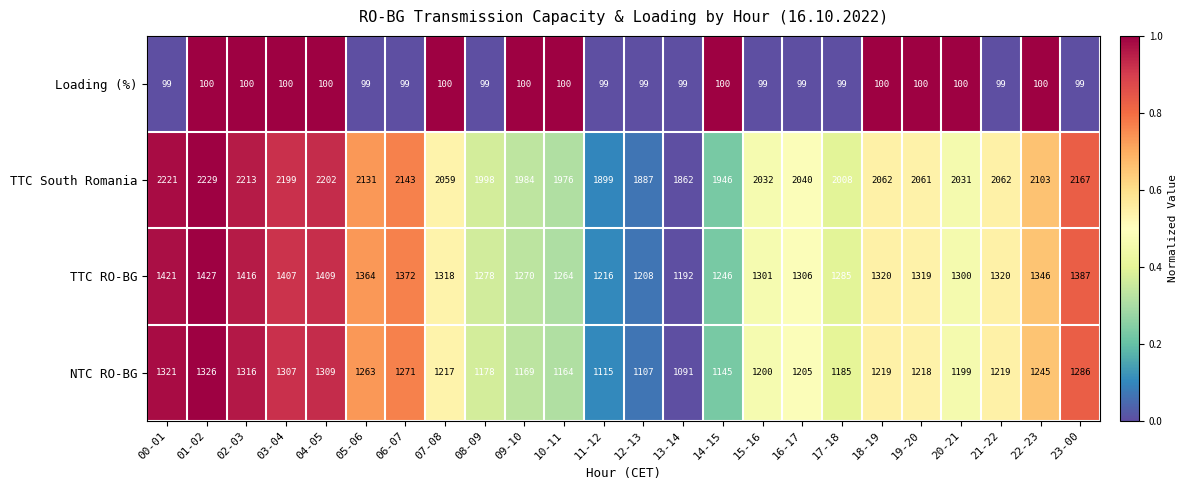

Rank the series at 10-11 from lowest to highest value.

Loading (%), NTC RO-BG, TTC RO-BG, TTC South Romania